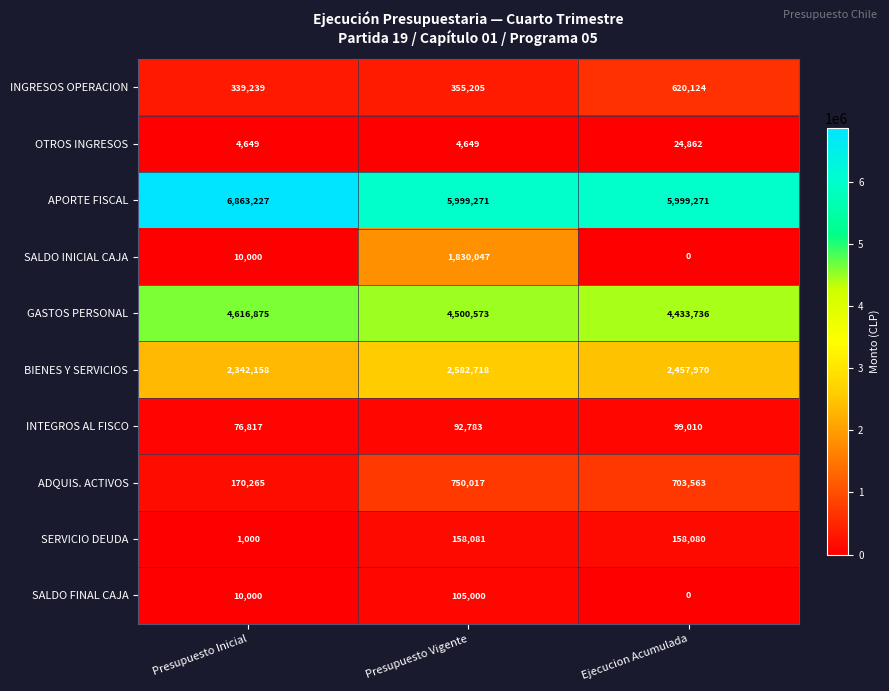

What is the difference between the maximum and second lowest values in the INGRESOS OPERACION series?

264919